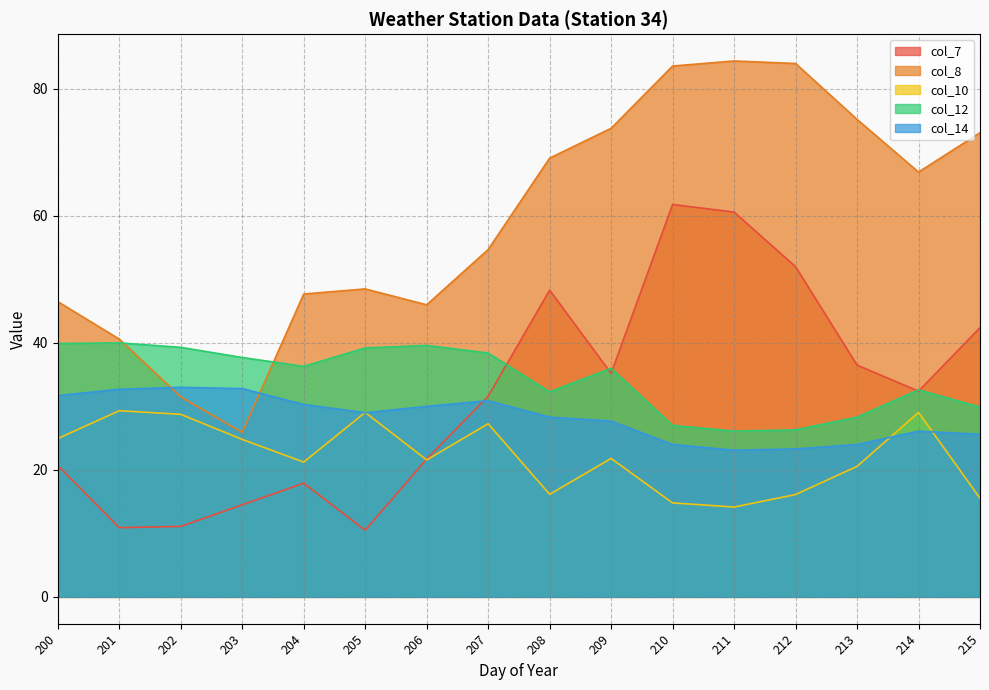

Is it true that col_12 equals 39.3 at 202?

True